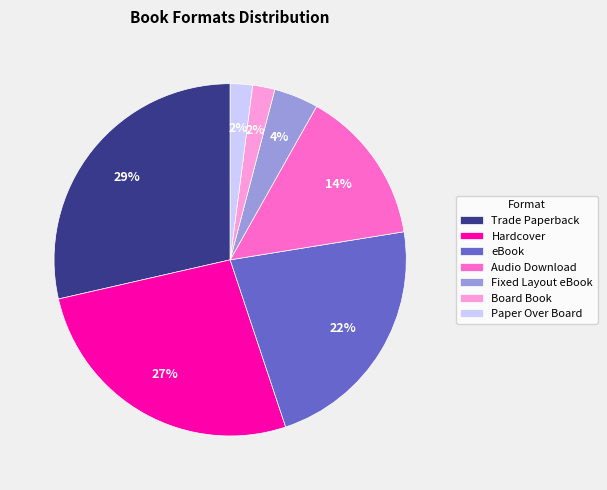

Is it true that Paper Over Board is 2% of the pie?

True